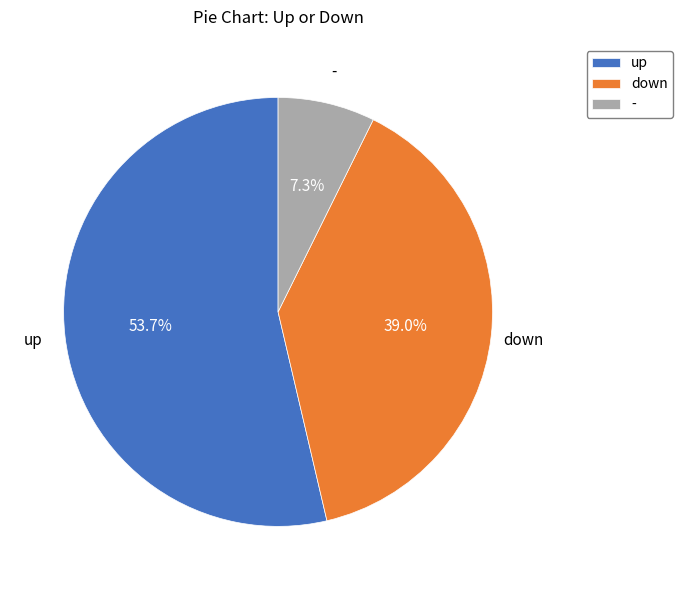

How many segments does this pie chart have?

3